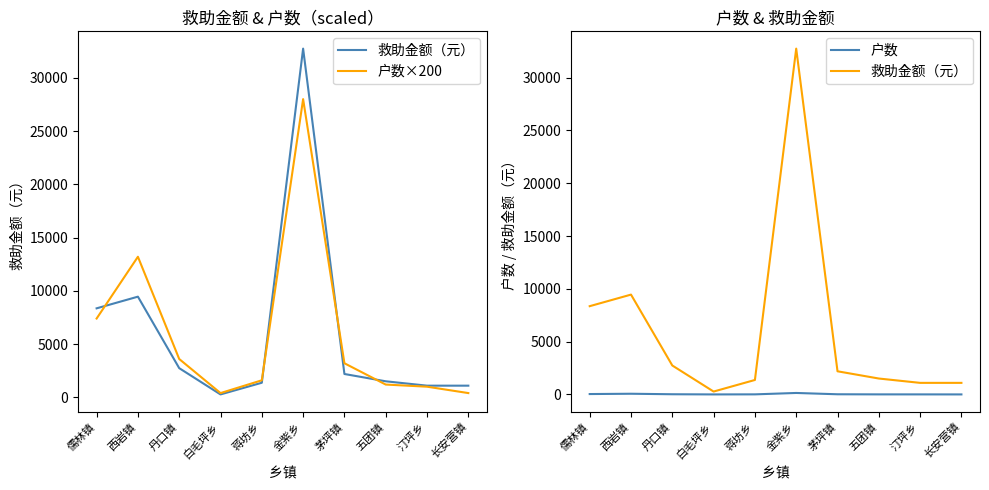

At which category is the sum across all series the highest?

金紫乡